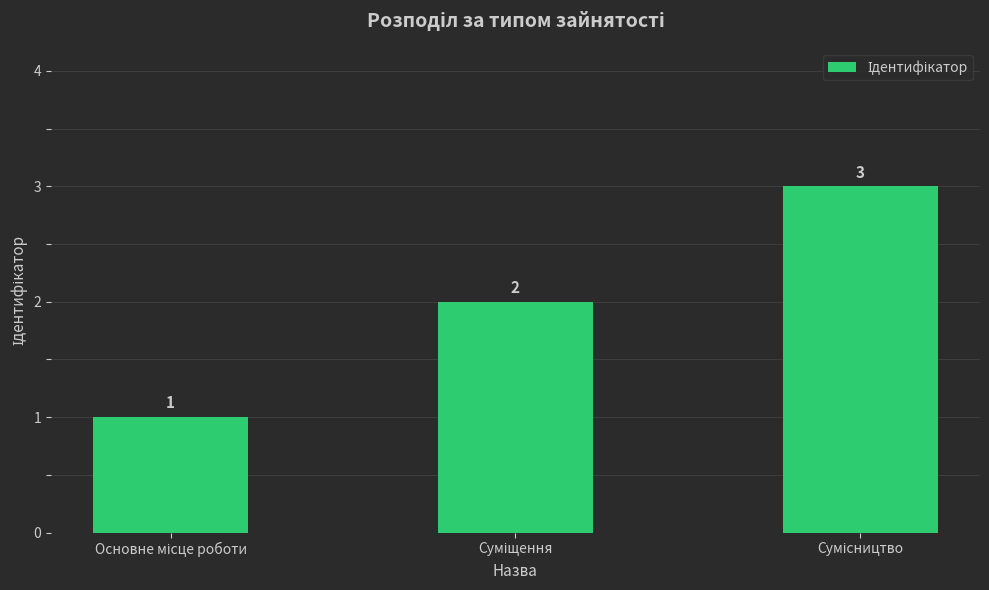

Count the values in the range 1 to 3.

3